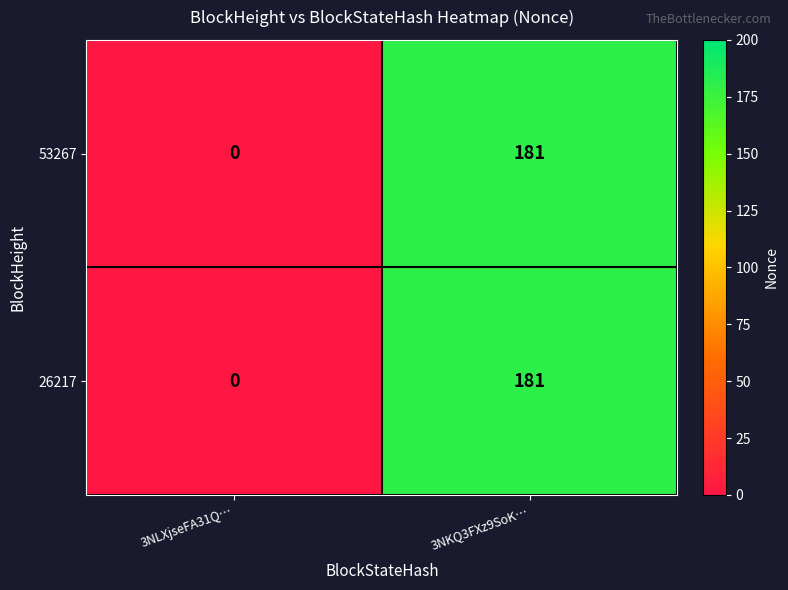

Reading right to left, what are all the values shown in this chart?

53267: 181	0
26217: 181	0